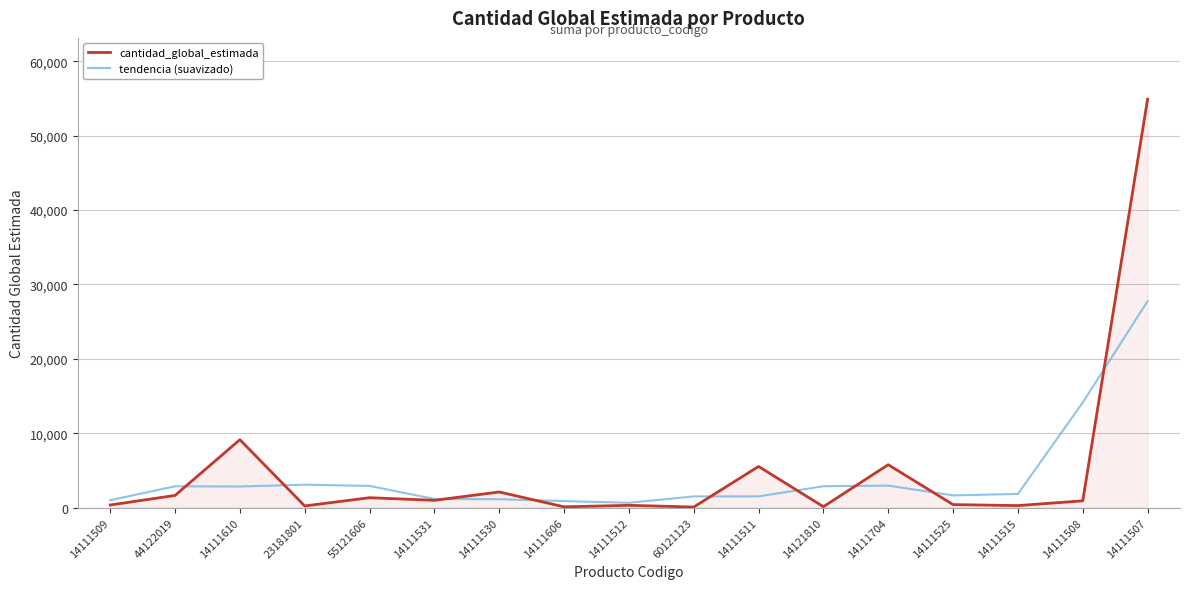

Rank the series by their maximum value, from lowest to highest.

tendencia (suavizado), cantidad_global_estimada